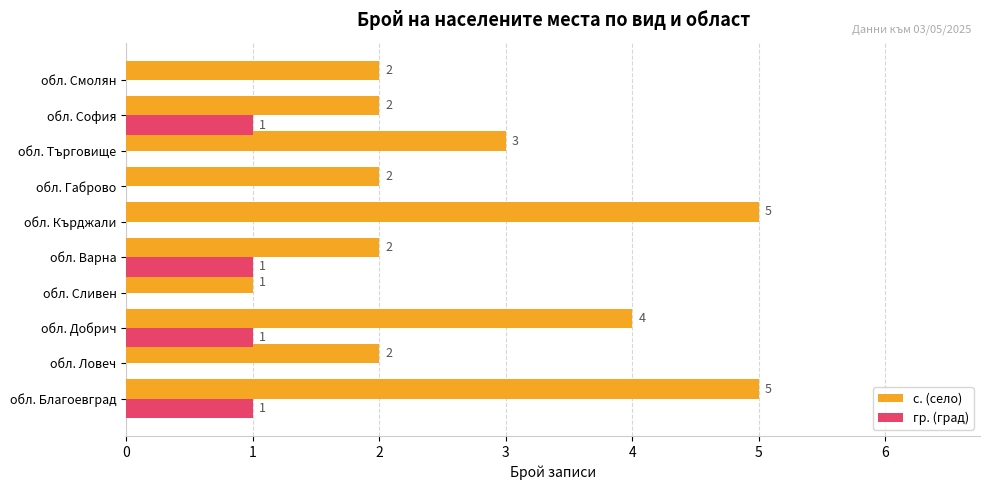

What are all the series names shown in the legend?

с. (село), гр. (град)